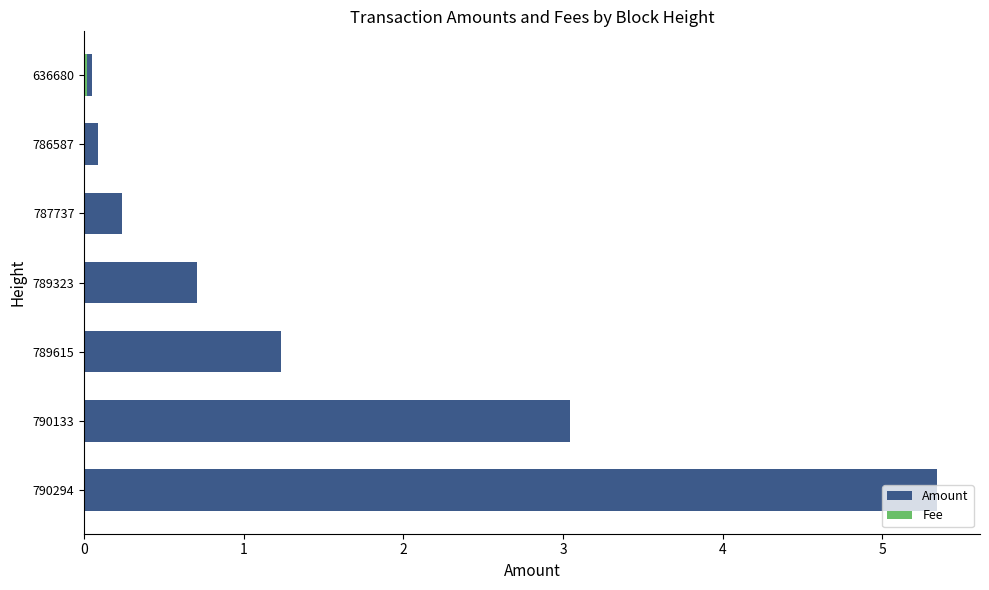

What is the difference between the highest and lowest values at 789323?

0.7